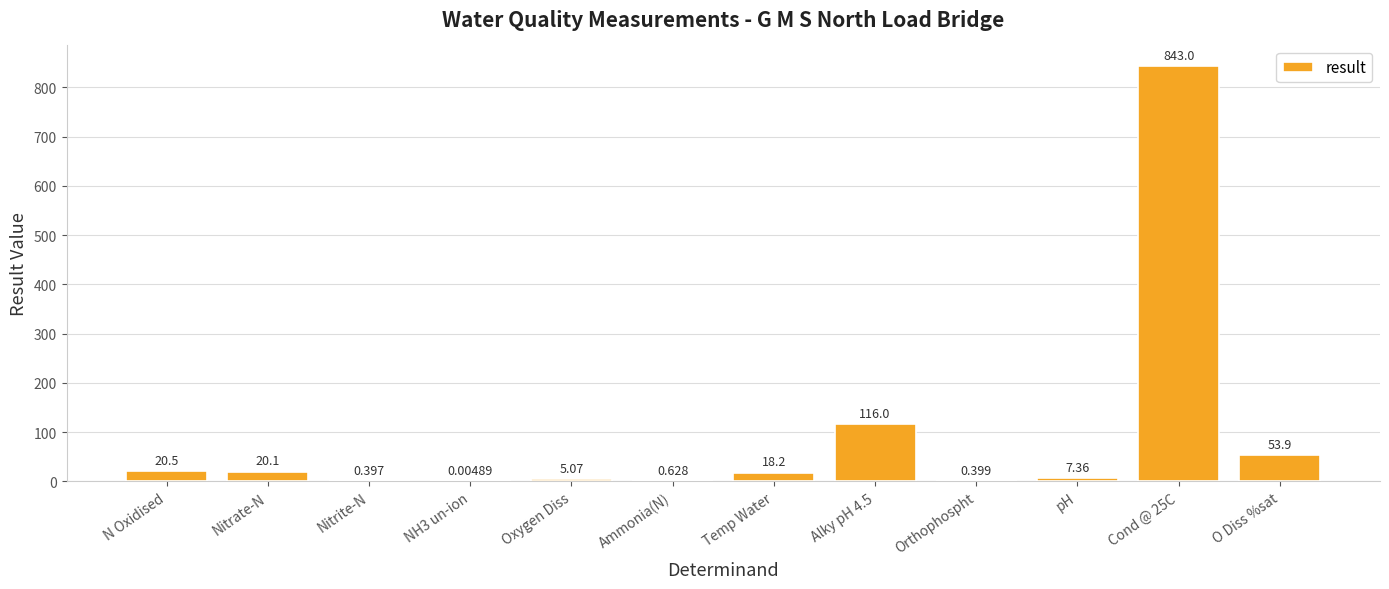

Are the bars horizontal?

No